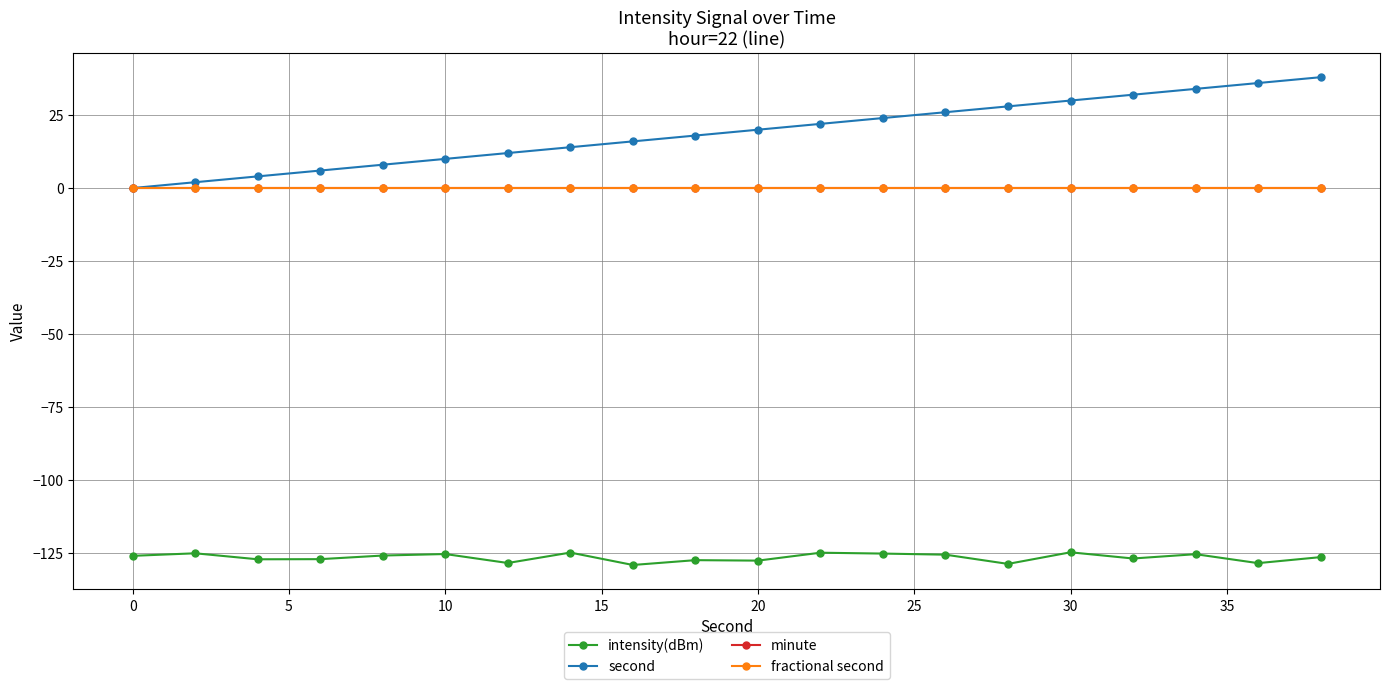

What is the difference between the maximum and minimum values in the intensity(dBm) series?

4.3